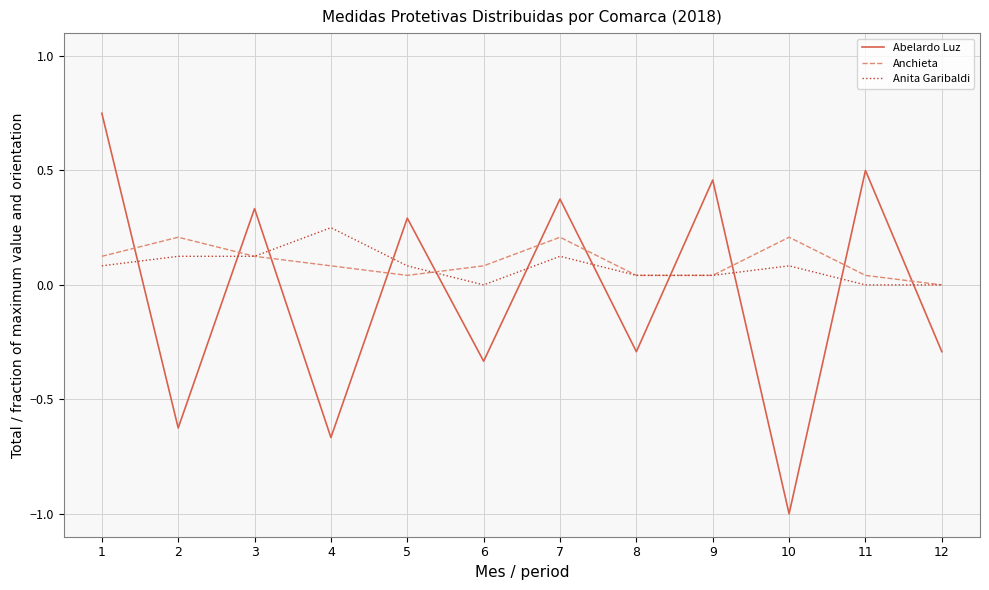

Is the value of Anita Garibaldi at 5 greater than the value of Anchieta at 2?

No